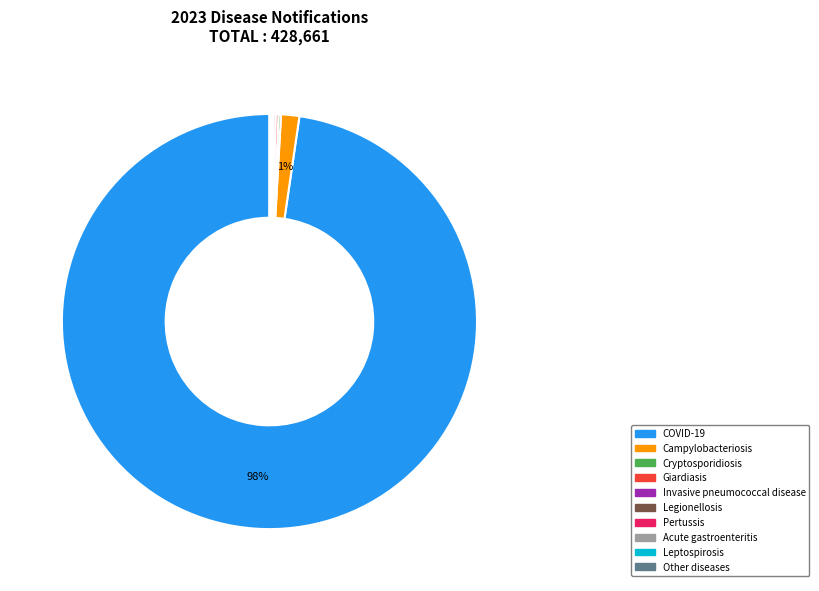

To the nearest percent, what is the average slice percentage?

10%